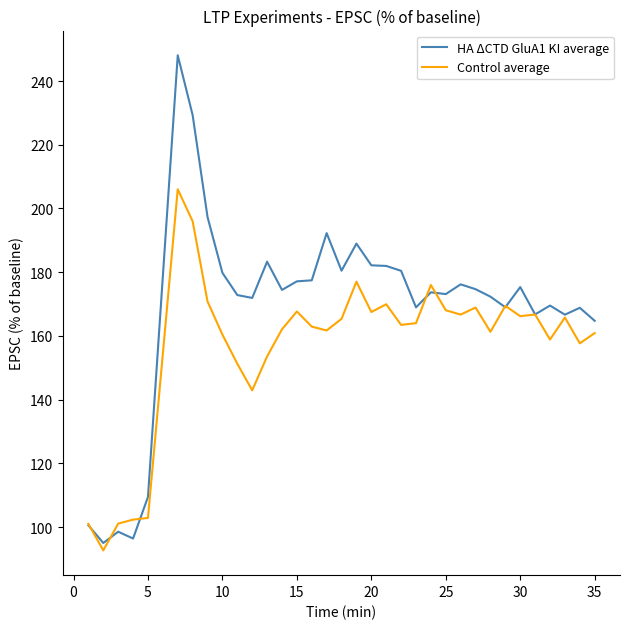

What is the greatest value displayed?

248.1